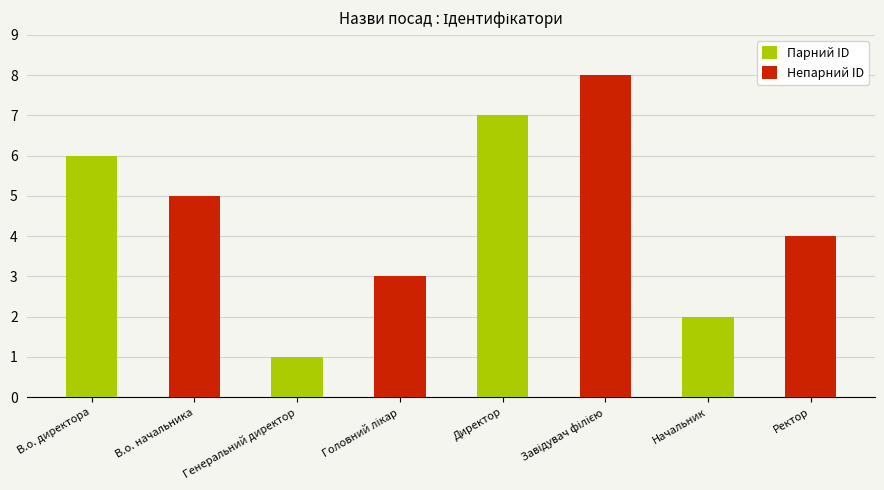

What position from the left is В.о. директора?

1